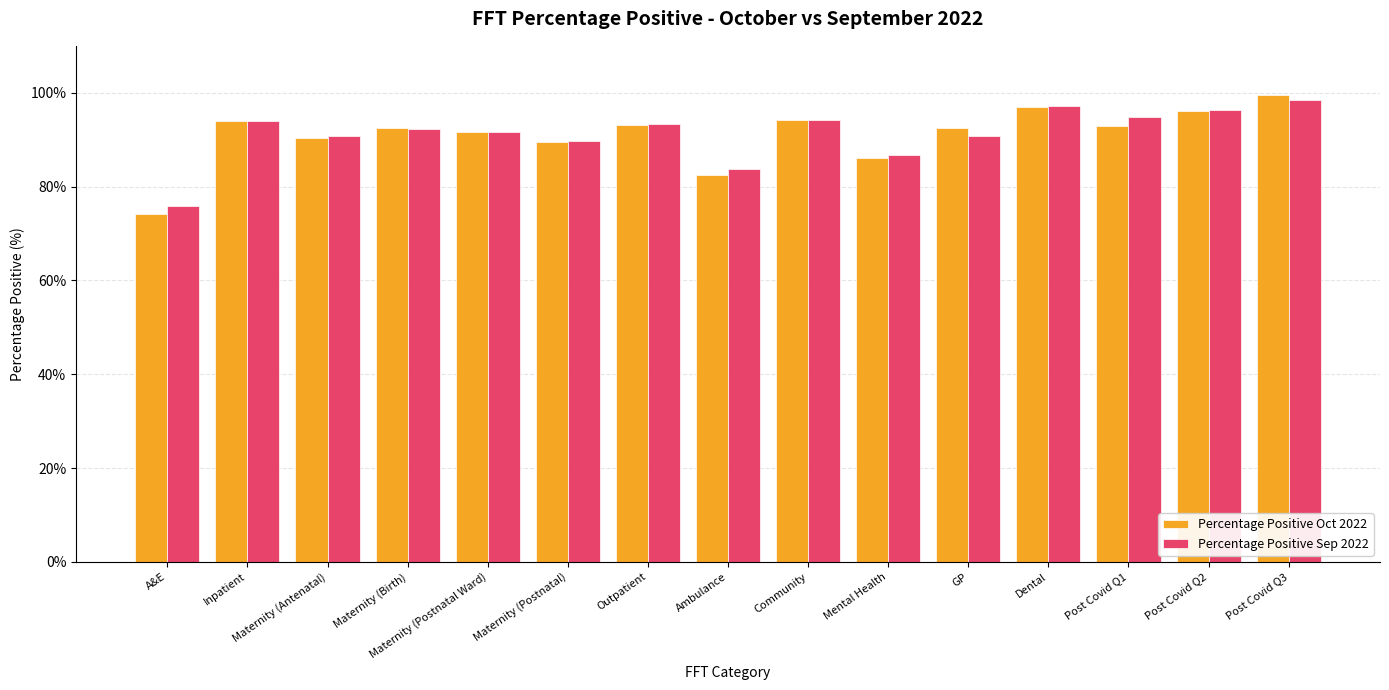

Which series changed the most between A&E and Post Covid Q3?

Percentage Positive Oct 2022